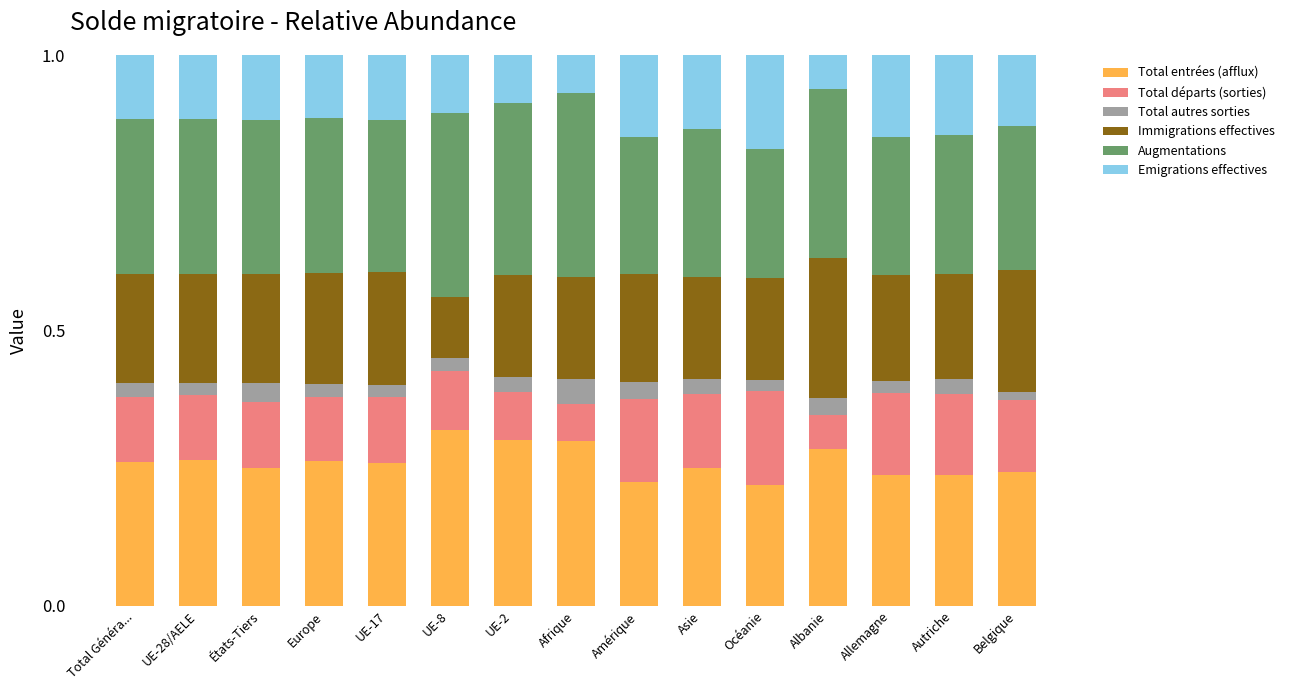

What is the sum of the Total entrées (afflux) values at Afrique and Europe?

0.6